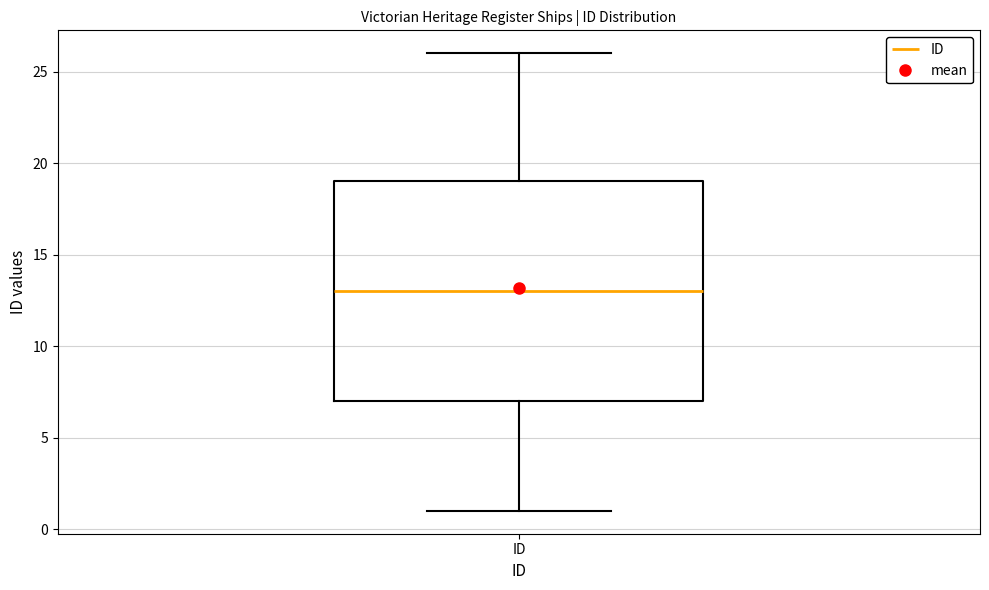

Transcribe this box plot: give where the median line is, the range the box spans, and where the two whiskers end, as read against the y-axis. The values are not printed on the chart, so give them approximately, as read against the axis.

median 13, box 7 to 19, whiskers 1 to 26